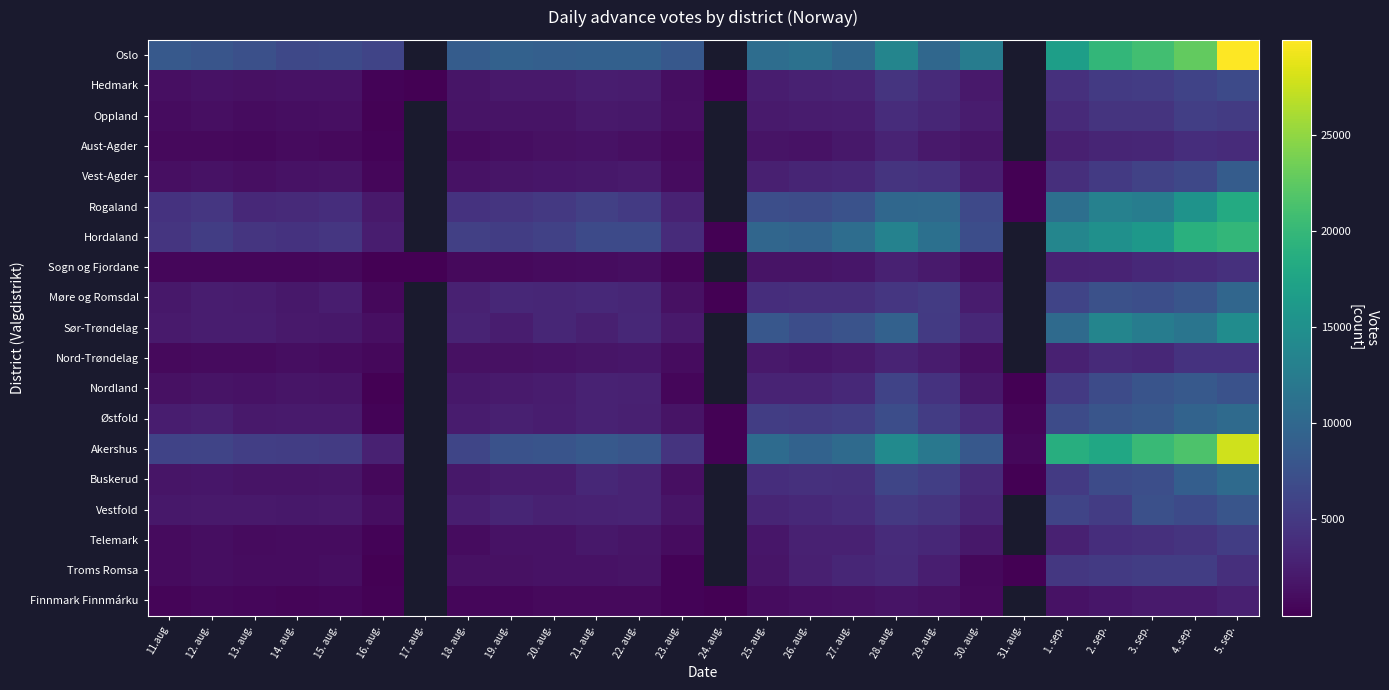

Between 23. aug. and 4. sep., which is larger?

4. sep.